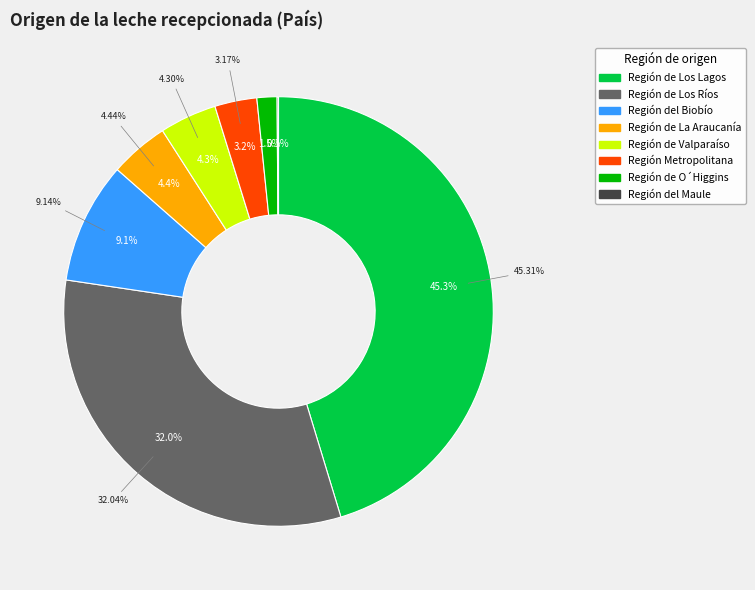

How much of the chart is everything except Región del Maule?

99.9%